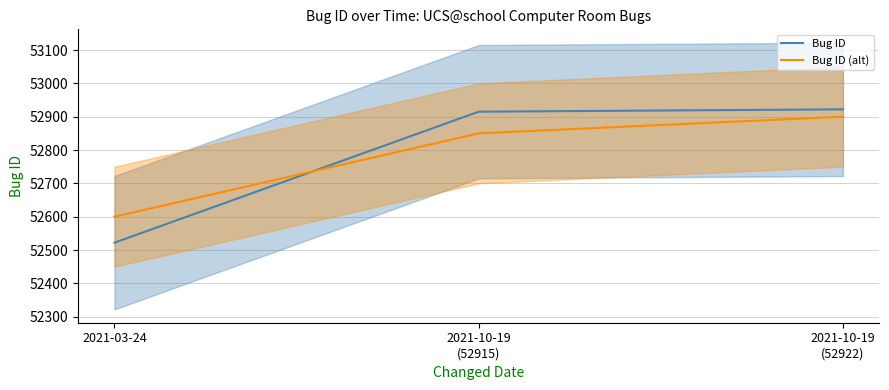

Reading right to left, transcribe all the data shown in this chart.

Bug ID: 2021-10-19
(52922)=52922	2021-10-19
(52915)=52915	2021-03-24=52522
Bug ID (alt): 2021-10-19
(52922)=52900	2021-10-19
(52915)=52850	2021-03-24=52600